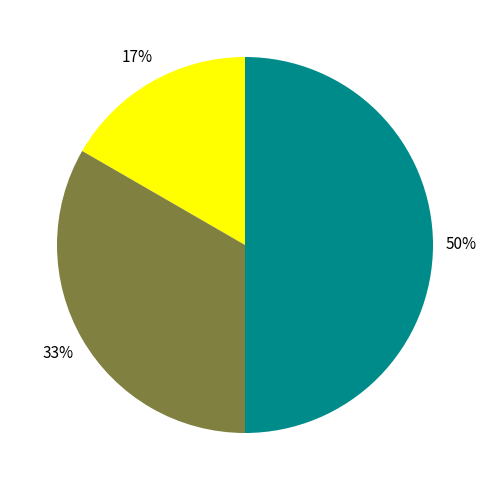

To the nearest percent, what is the difference between the largest and smallest slice percentages?

33%